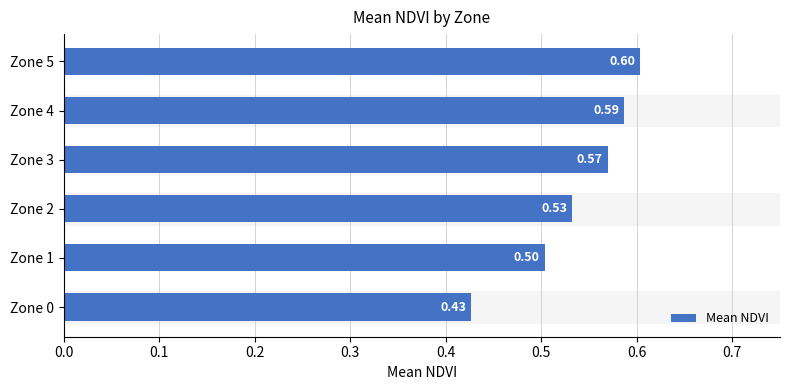

What is the sum of all values?

3.2